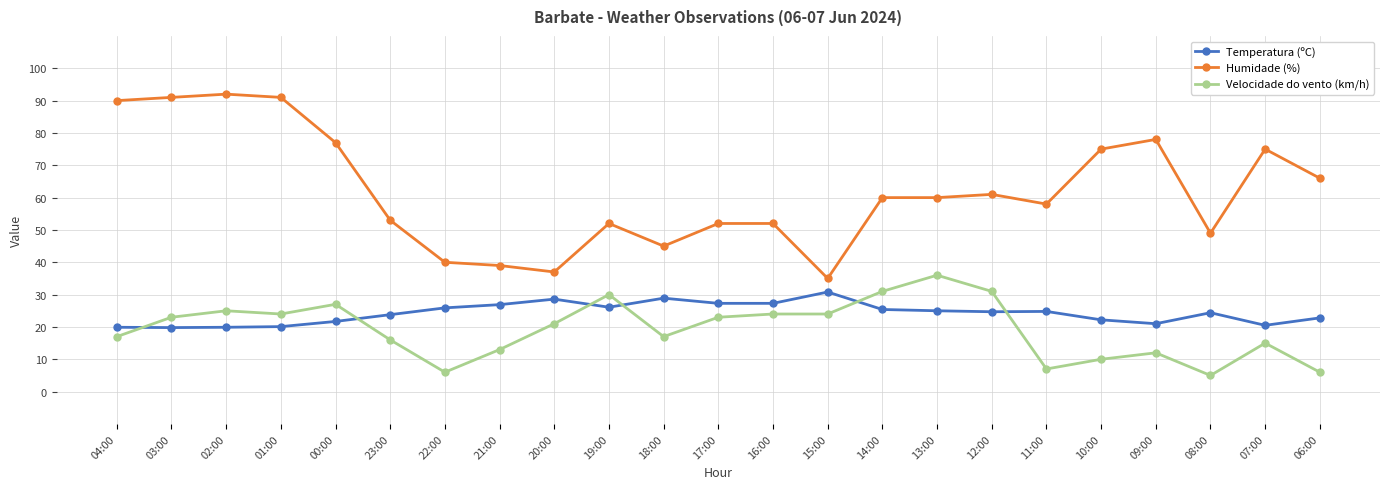

Count the number of data series in this chart.

3